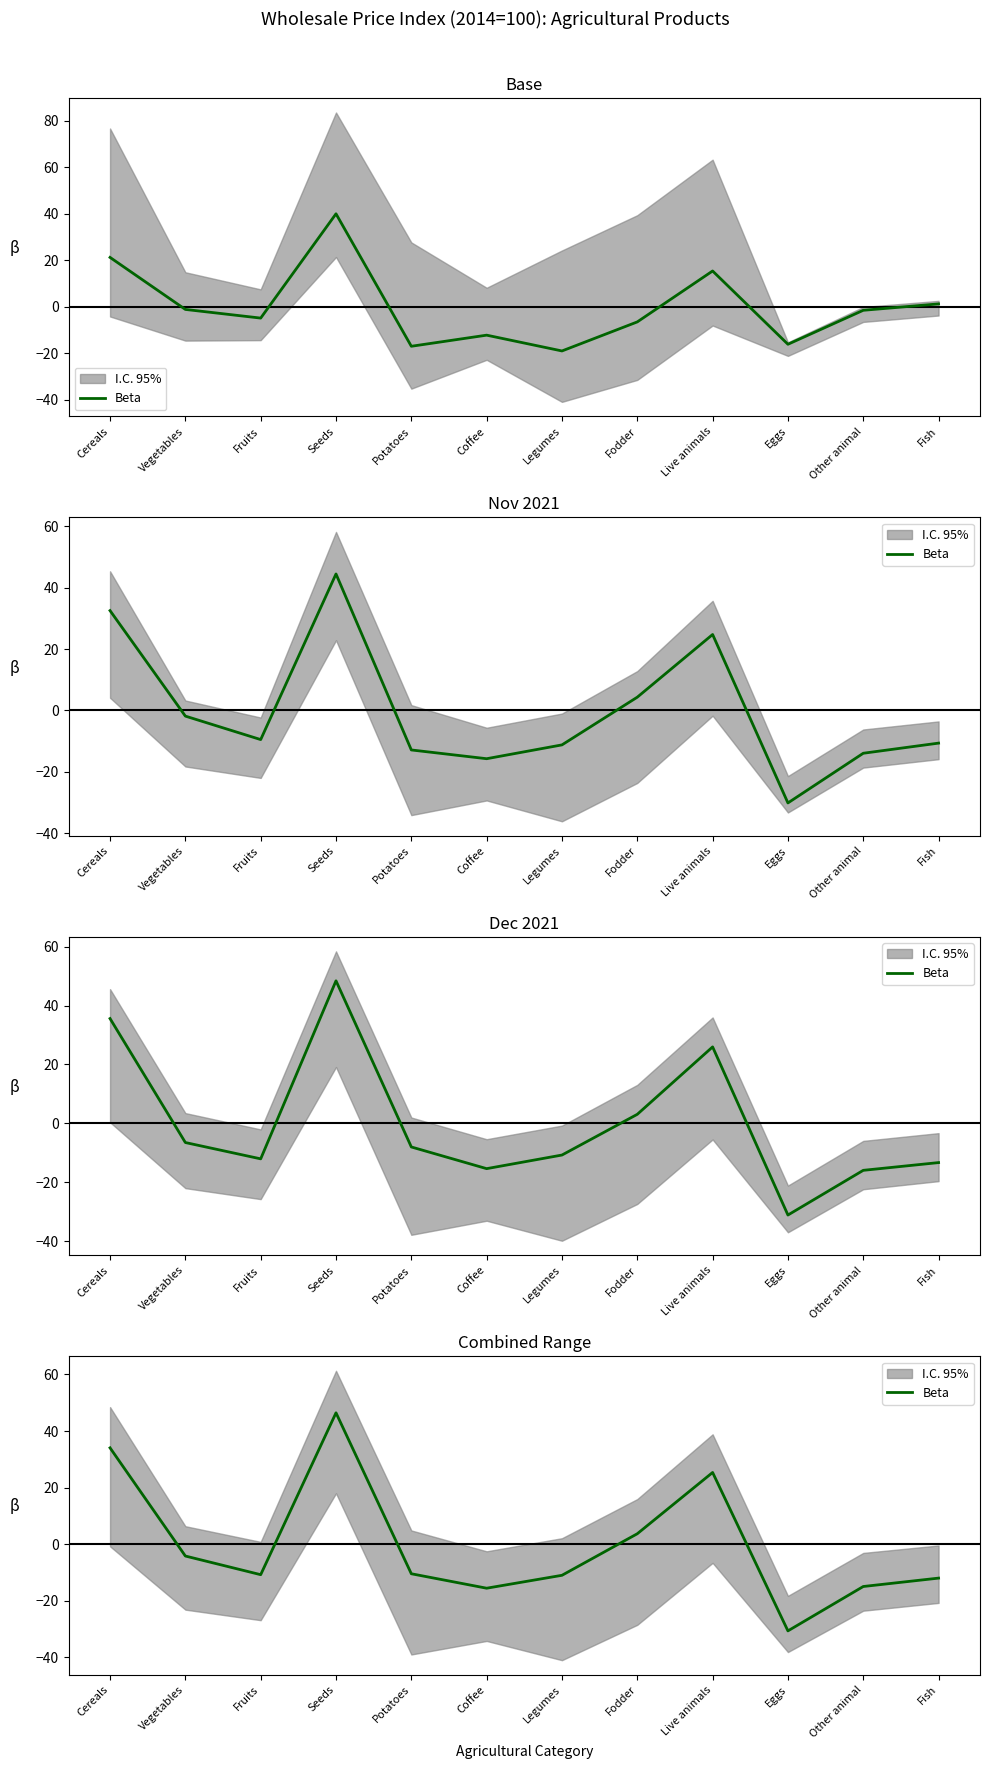

True or false: the data shows 25.4 at Live animals.

True